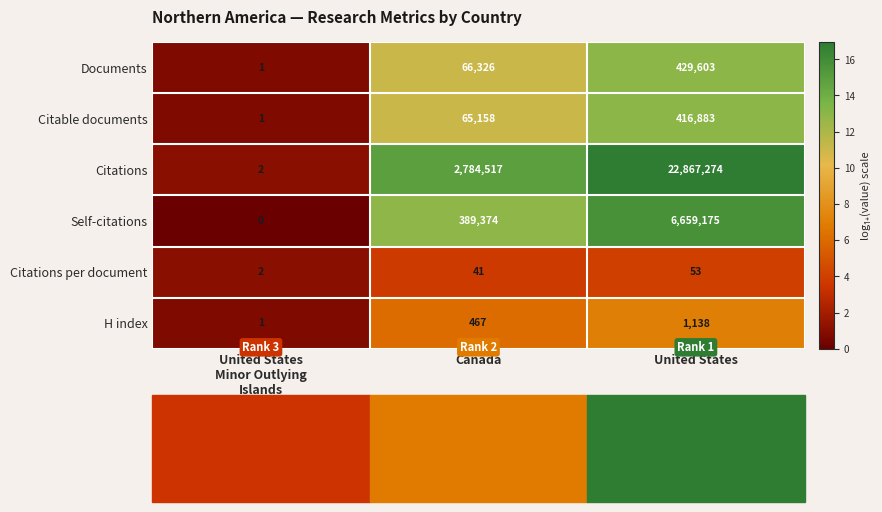

What is the maximum value shown in the chart?

22867274